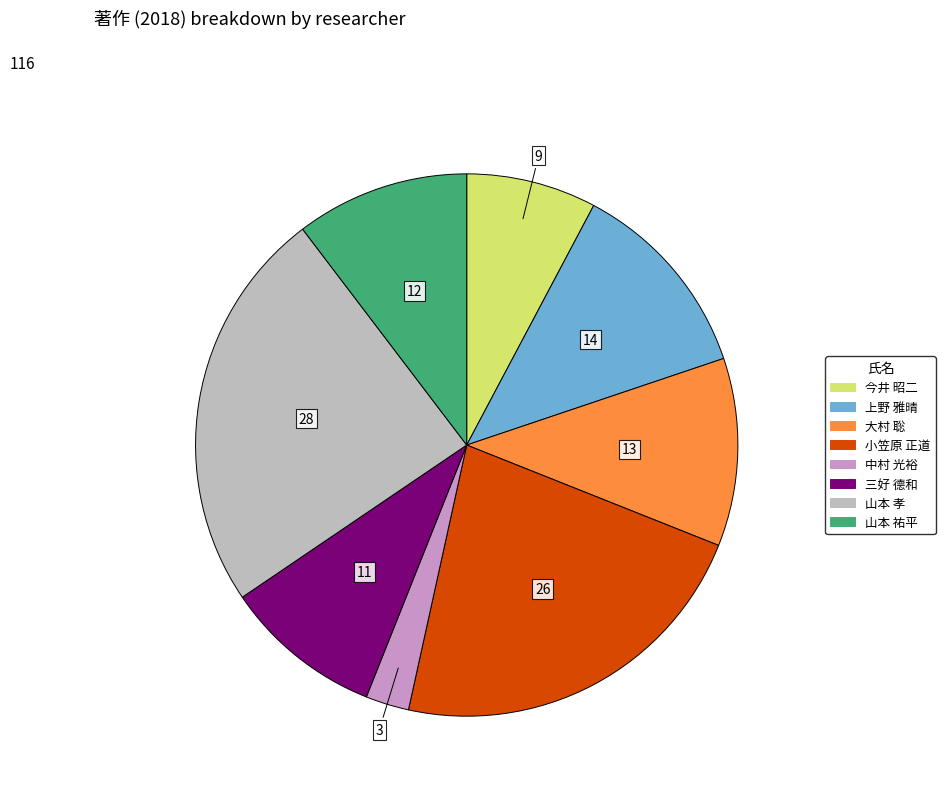

Rank the categories by value from lowest to highest.

中村 光裕, 今井 昭二, 三好 德和, 山本 祐平, 大村 聡, 上野 雅晴, 小笠原 正道, 山本 孝